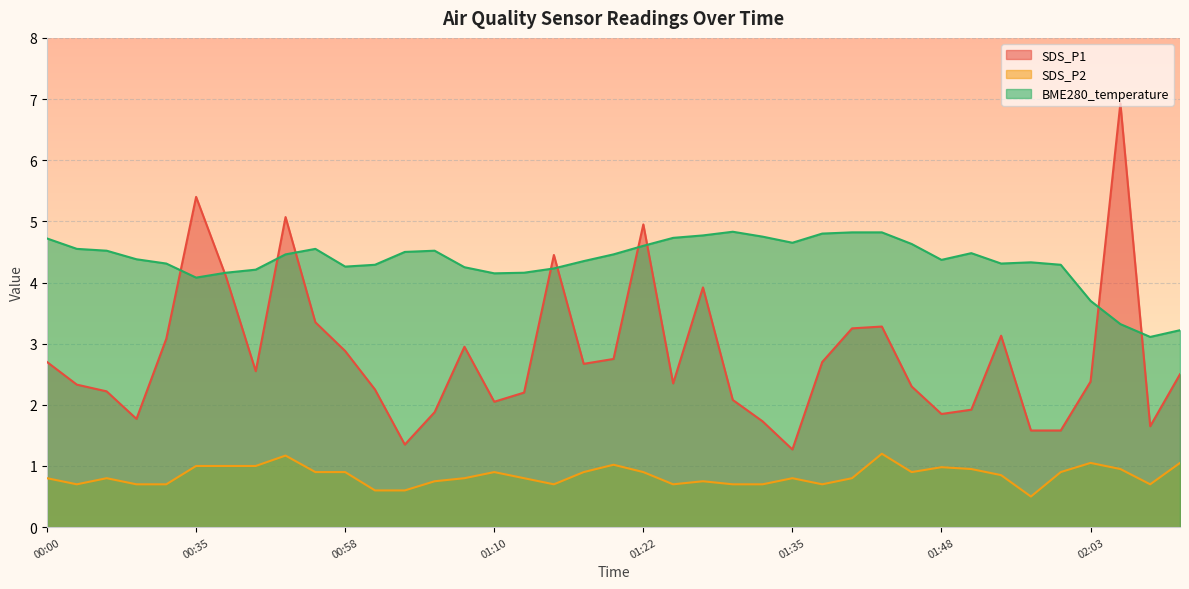

Reading left to right, what are all the values shown in this chart?

SDS_P1: 2.7	2.3	2.2	1.8	3.1	5.4	4.1	2.5	5.1	3.4	2.9	2.2	1.4	1.9	3.0	2.0	2.2	4.5	2.7	2.8	5.0	2.4	3.9	2.1	1.7	1.3	2.7	3.2	3.3	2.3	1.9	1.9	3.1	1.6	1.6	2.4	6.9	1.6	2.5
SDS_P2: 0.8	0.7	0.8	0.7	0.7	1.0	1.0	1.0	1.2	0.9	0.9	0.6	0.6	0.8	0.8	0.9	0.8	0.7	0.9	1.0	0.9	0.7	0.8	0.7	0.7	0.8	0.7	0.8	1.2	0.9	1.0	0.9	0.8	0.5	0.9	1.1	0.9	0.7	1.1
BME280_temperature: 4.7	4.5	4.5	4.4	4.3	4.1	4.2	4.2	4.5	4.5	4.3	4.3	4.5	4.5	4.2	4.2	4.2	4.2	4.3	4.5	4.6	4.7	4.8	4.8	4.8	4.7	4.8	4.8	4.8	4.6	4.4	4.5	4.3	4.3	4.3	3.7	3.3	3.1	3.2